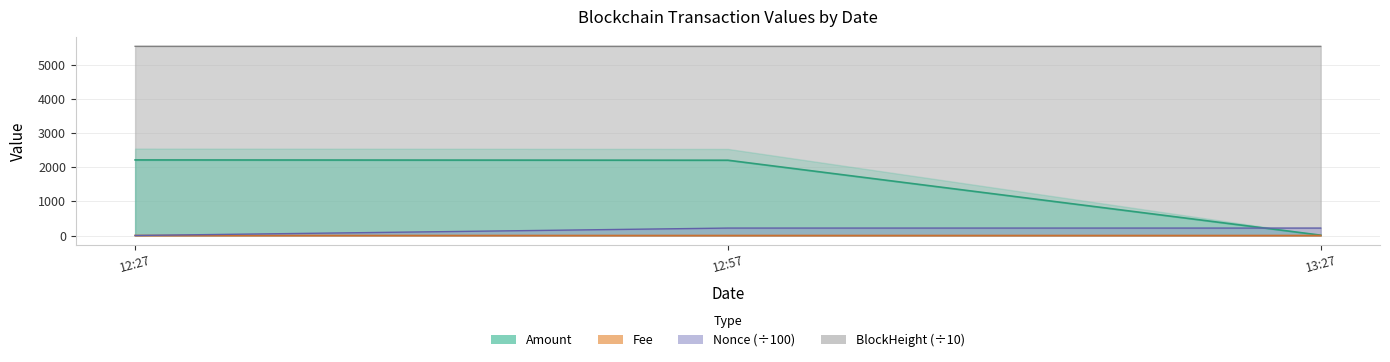

Where is Fee nearest to the value 0?

12:57